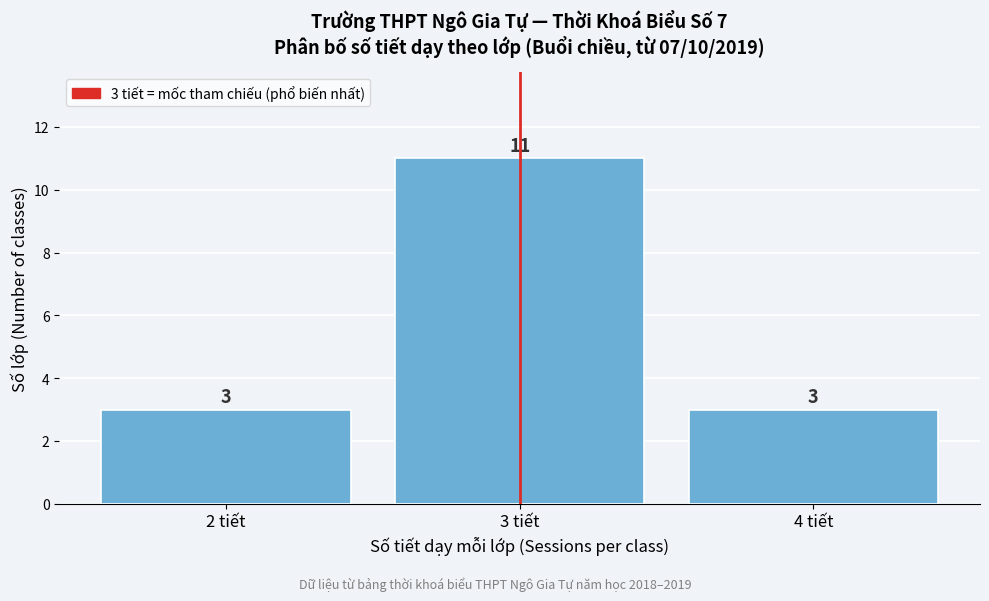

Which range on the x-axis has the tallest bar?

2.5 to 3.5